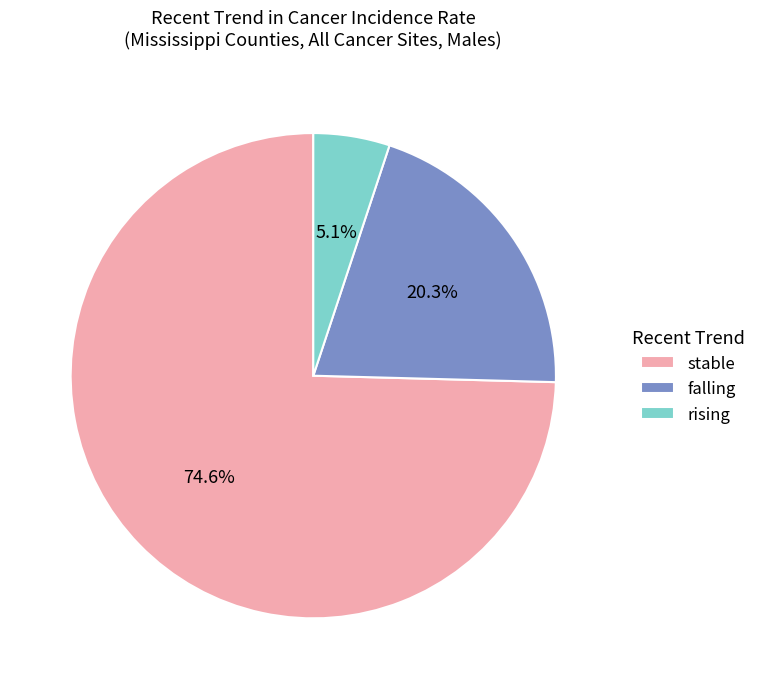

The rising slice represents 20% of the pie. True or false?

False